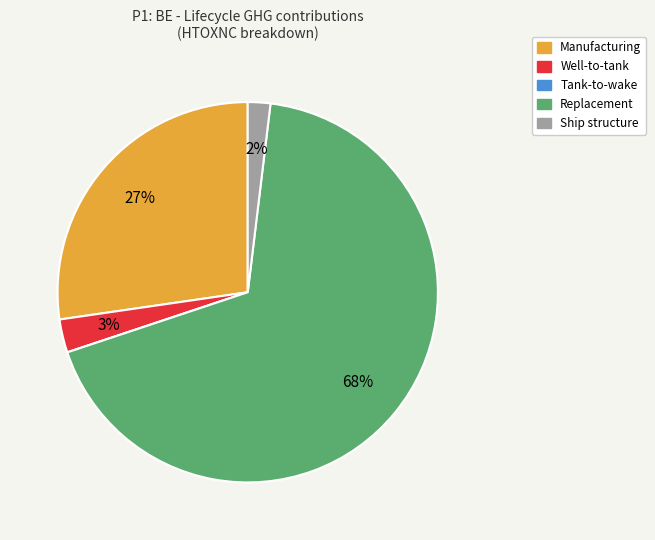

To the nearest percent, what is the average slice percentage?

20%